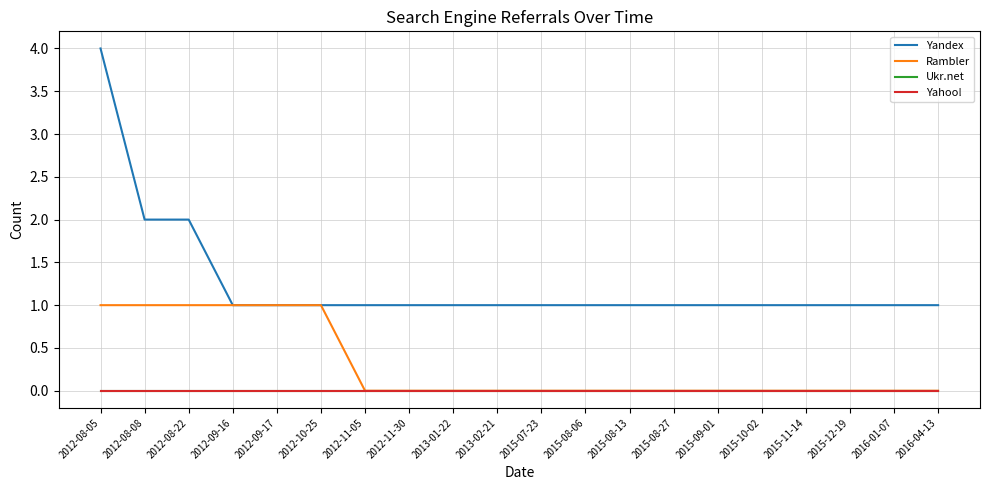

Is this an area chart (filled region under the line)?

No